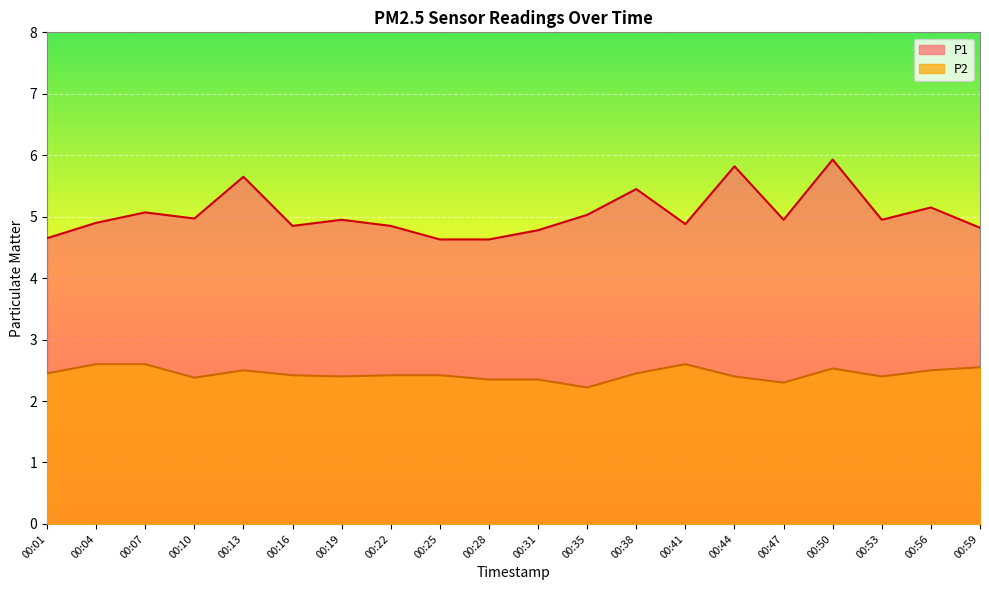

What is the difference between the maximum and second lowest values in the P2 series?

0.3